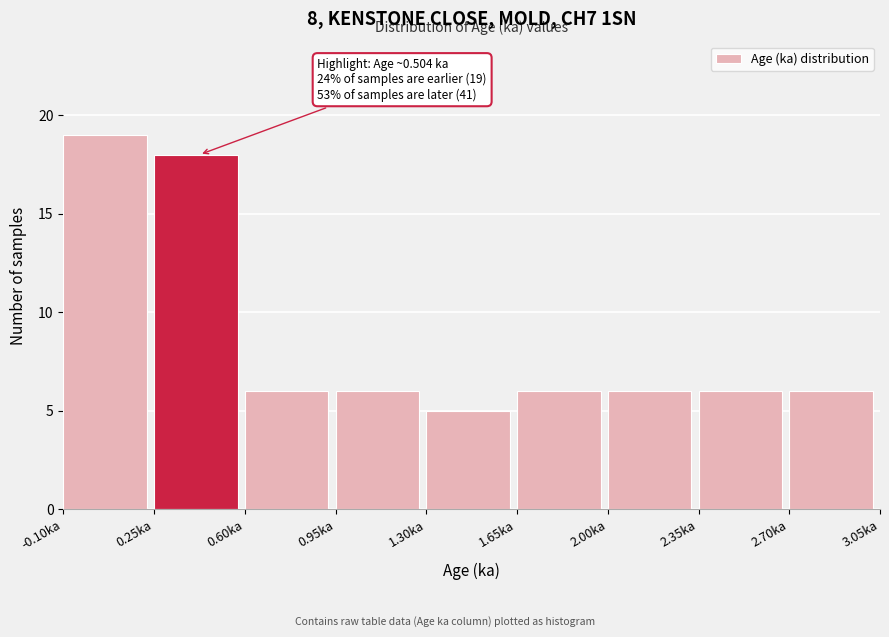

Which range on the x-axis has the tallest bar?

-0.10 to 0.25